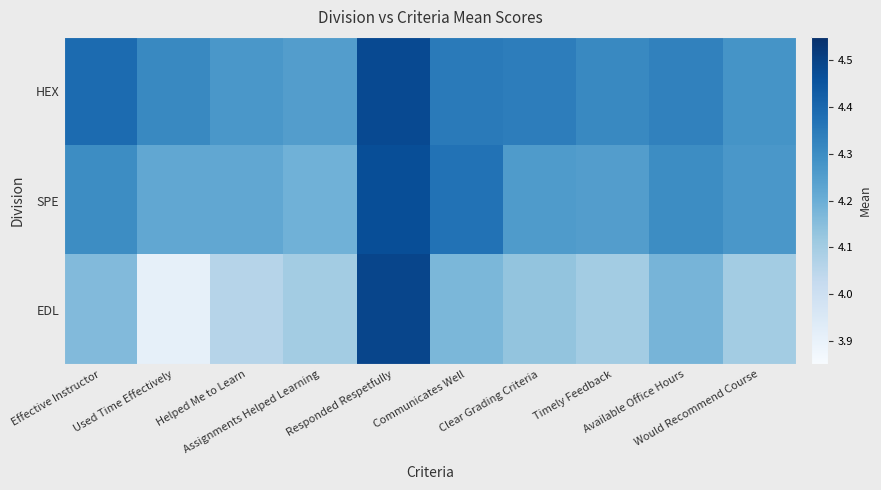

What is the total value across all series at Responded Respetfully?

13.4